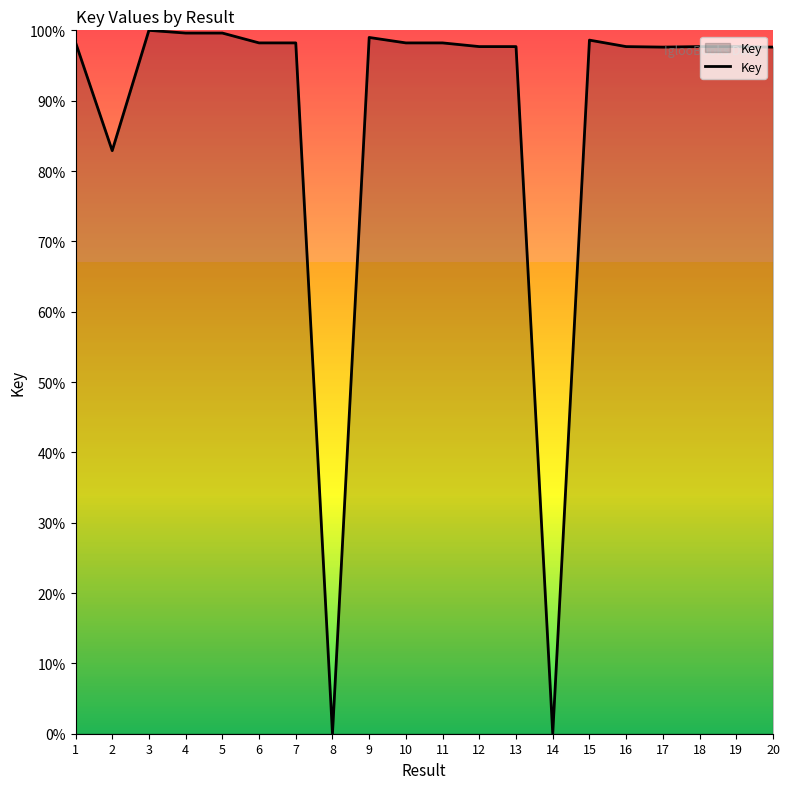

What is the maximum value shown in the chart?

100.0